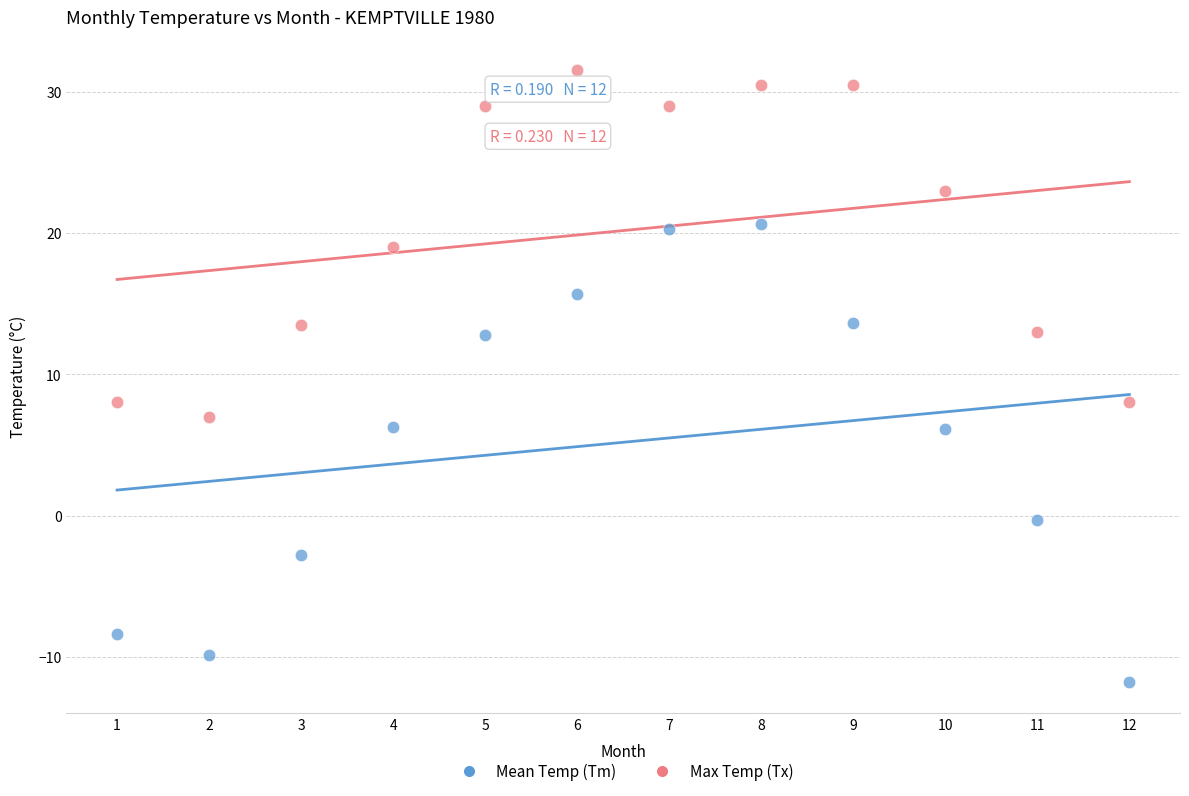

Which series has the largest Y range (max minus min)?

Mean Temp (Tm)